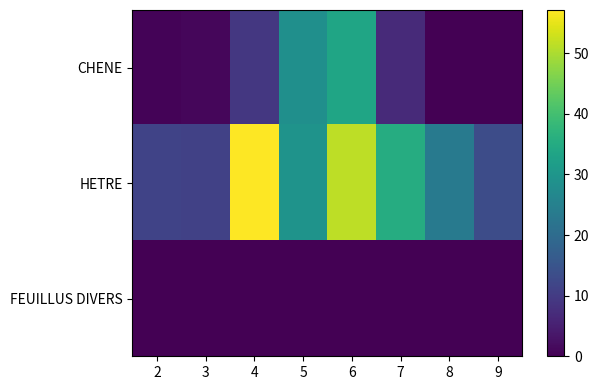

Which category has the highest value across all series?

4